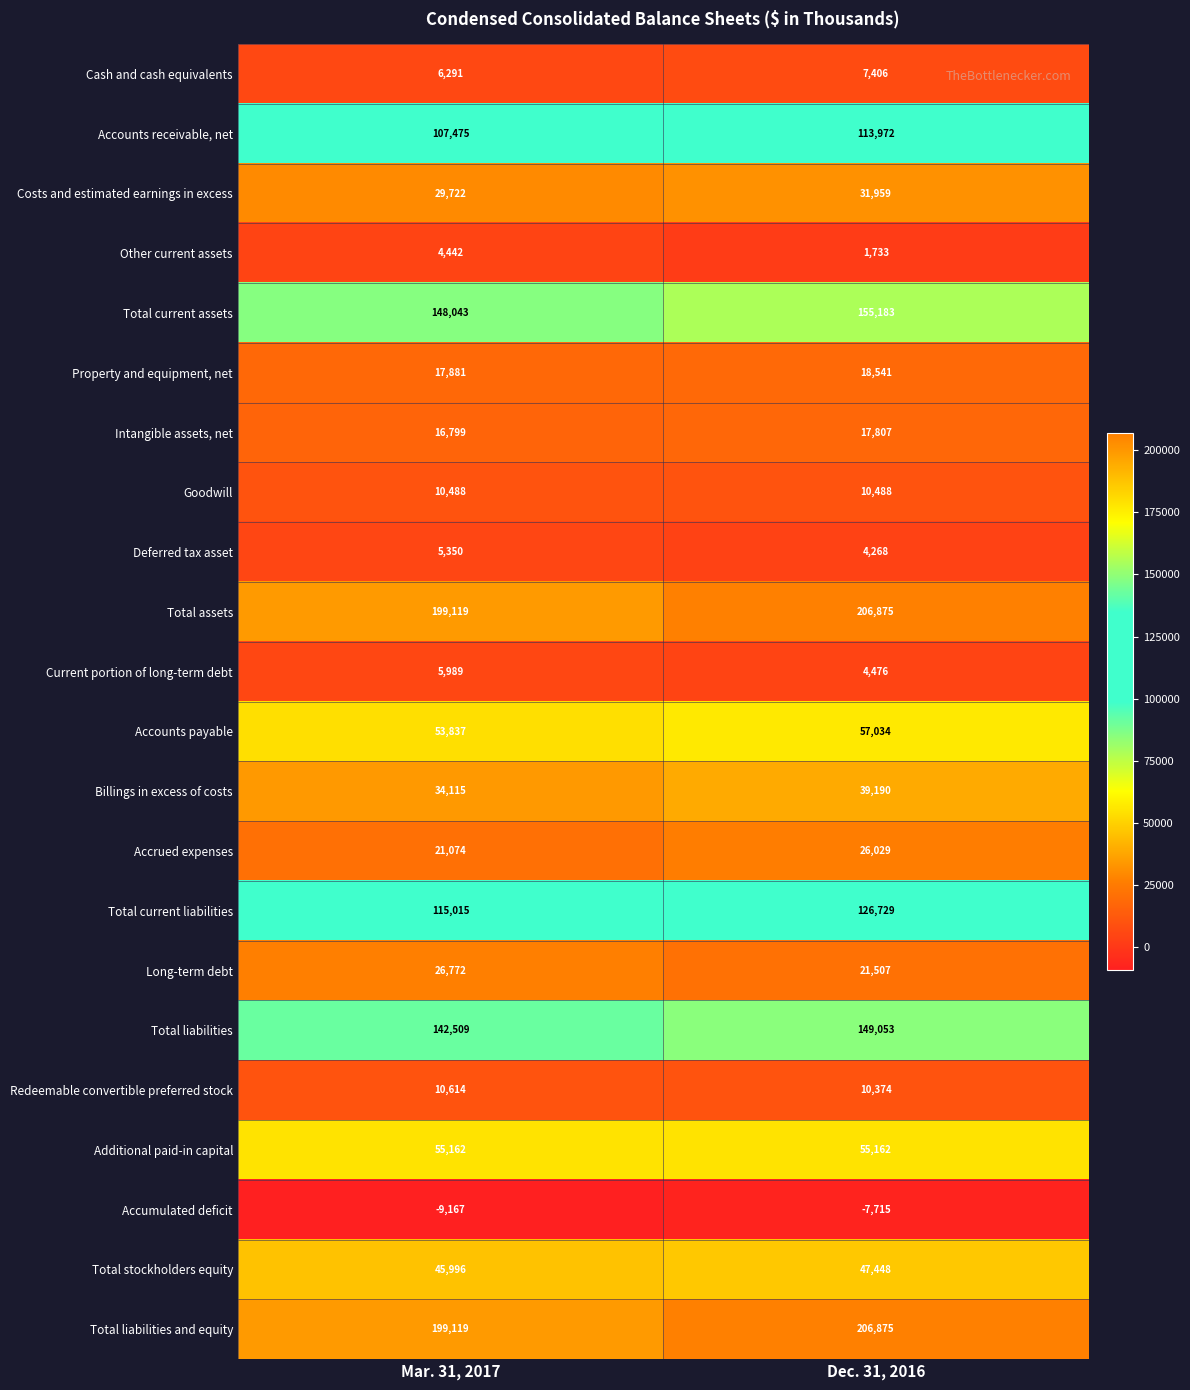

At which category is the sum across all series the highest?

Dec. 31, 2016